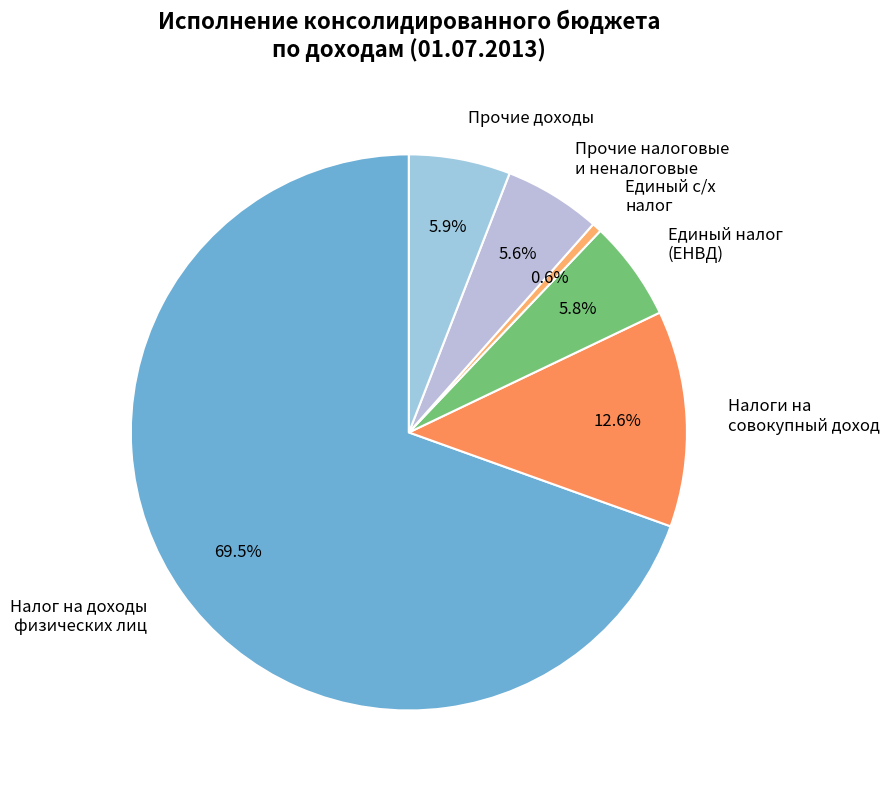

Combined, what portion of the pie is Налоги на совокупный доход and Прочие налоговые и неналоговые?

18.2%